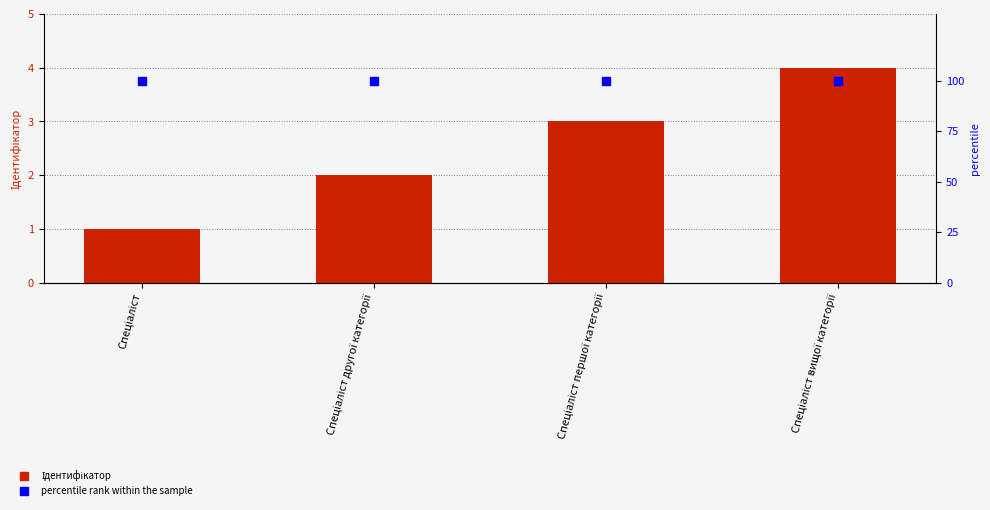

Reading right to left, what are all the values shown in this chart?

Ідентифікатор: 4	3	2	1
percentile rank within the sample: 100	100	100	100